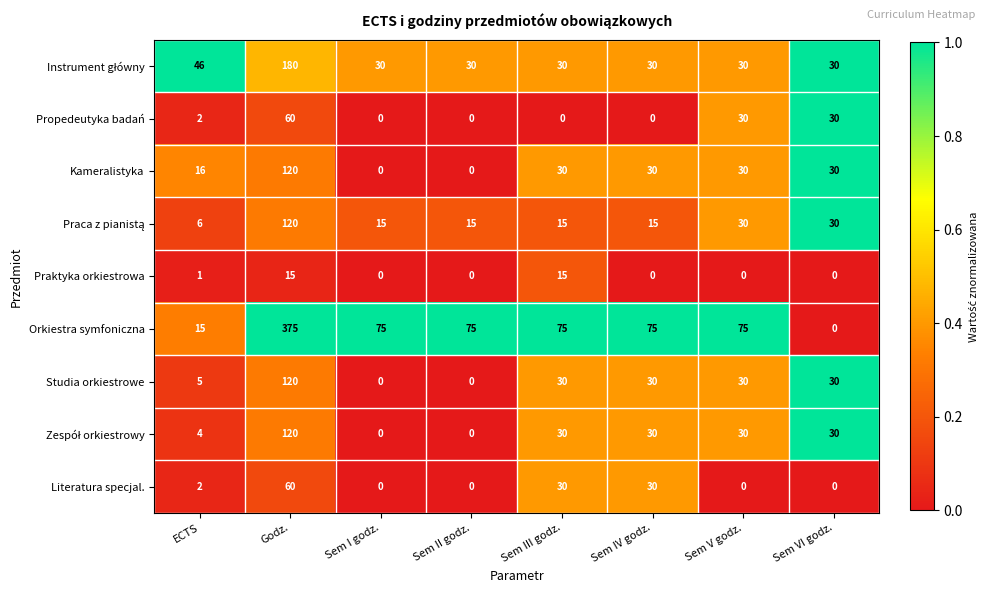

True or false: Praktyka orkiestrowa has a value of 10 at Sem III godz..

False